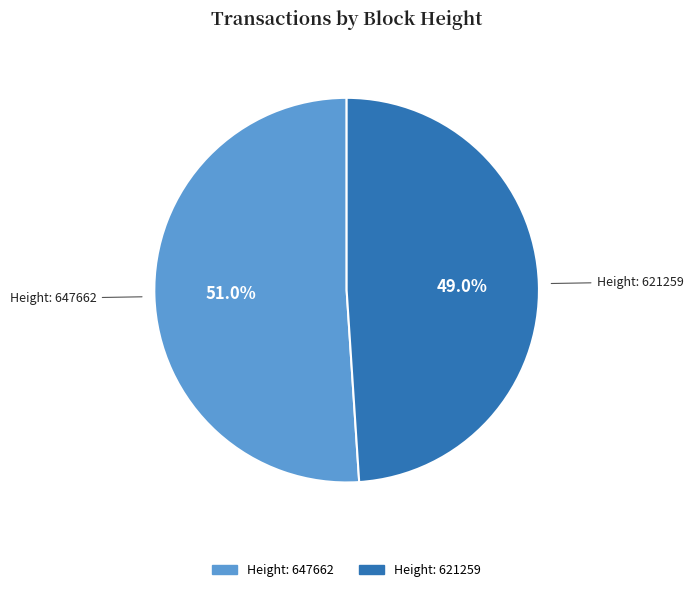

How many segments does this pie chart have?

2